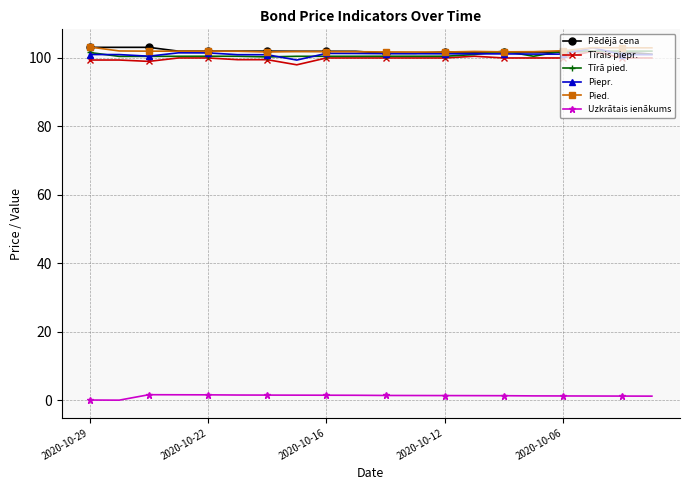

At how many categories does at least one series exceed 67?

20